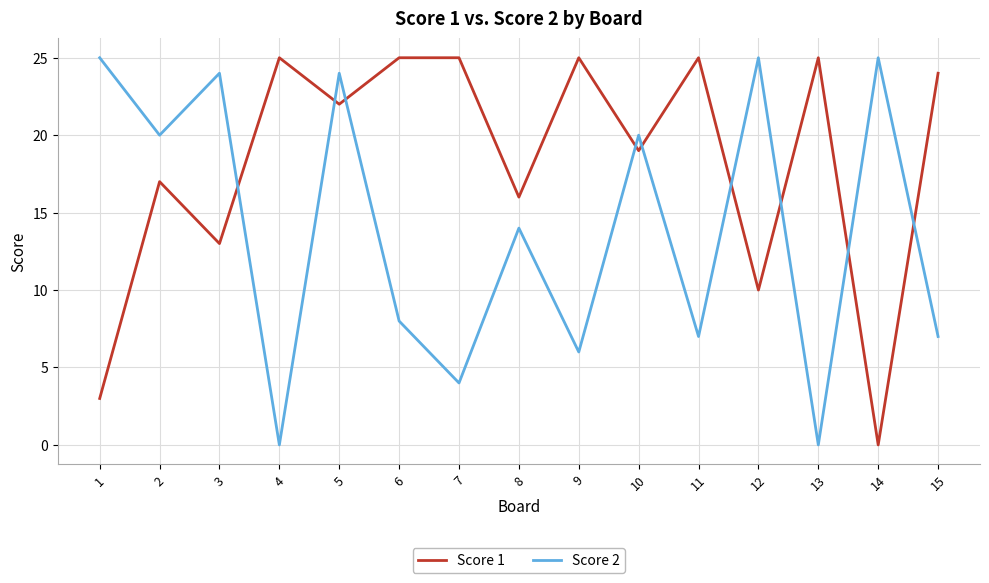

Which series changed the most between 10 and 11?

Score 2